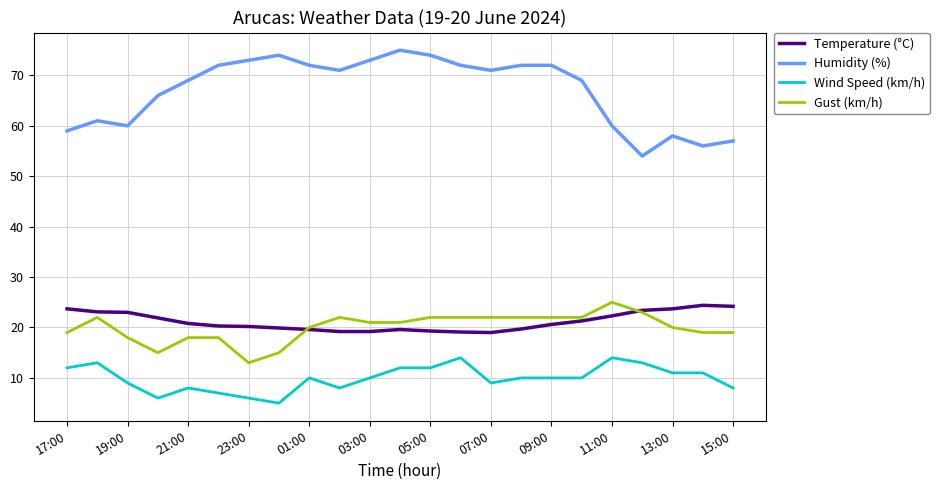

Which series has the largest range (max minus min)?

Humidity (%)